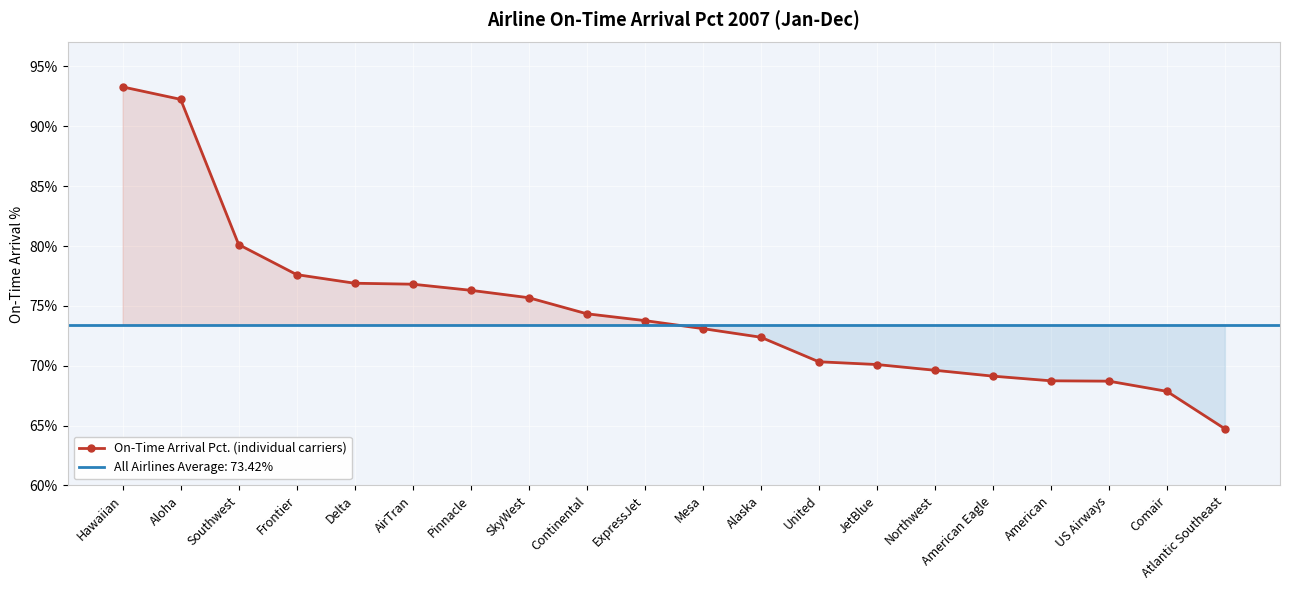

List the labels in order of value, largest first.

Hawaiian, Aloha, Southwest, Frontier, Delta, AirTran, Pinnacle, SkyWest, Continental, ExpressJet, Mesa, Alaska, United, JetBlue, Northwest, American Eagle, American, US Airways, Comair, Atlantic Southeast